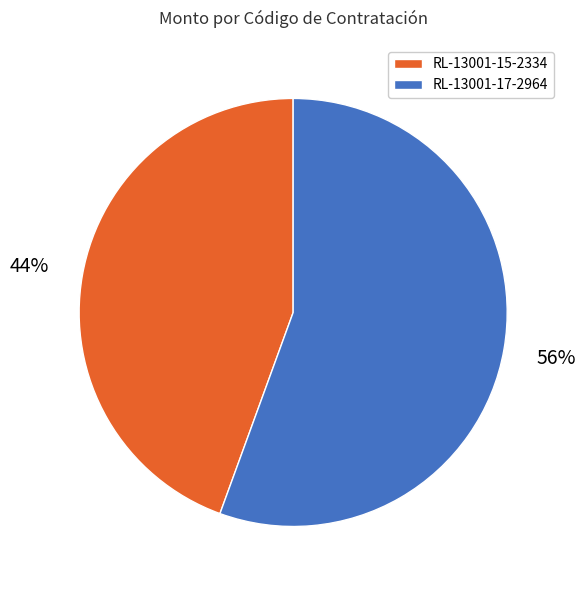

Which slice is the largest?

RL-13001-17-2964